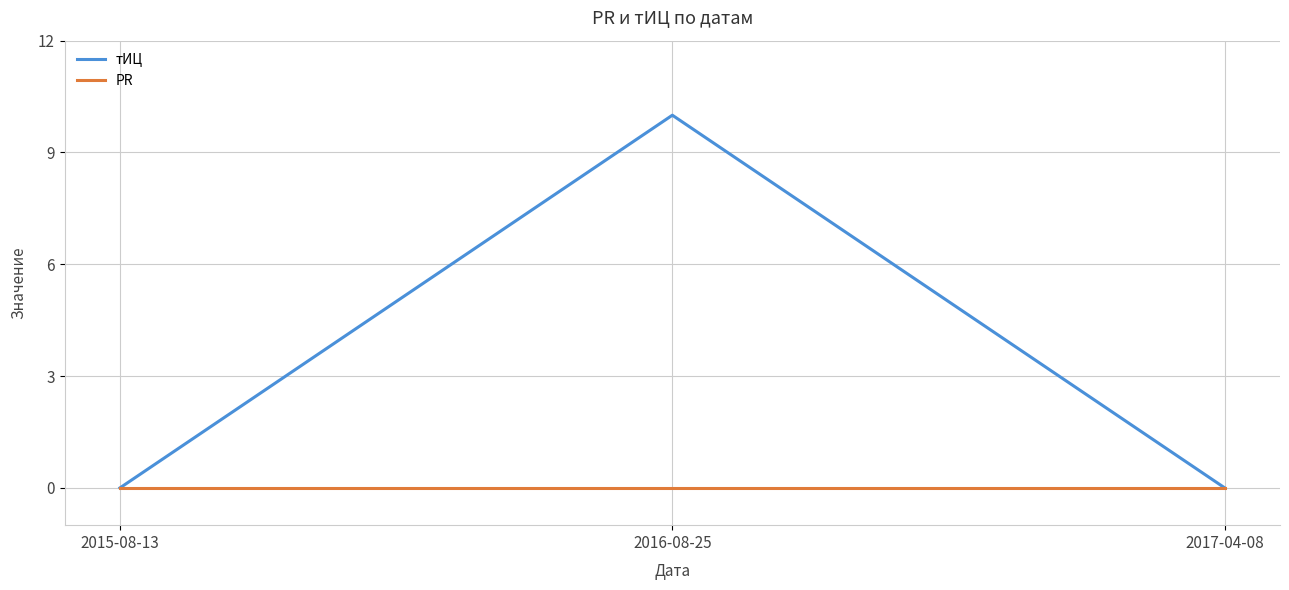

What are all the series names shown in the legend?

тИЦ, PR